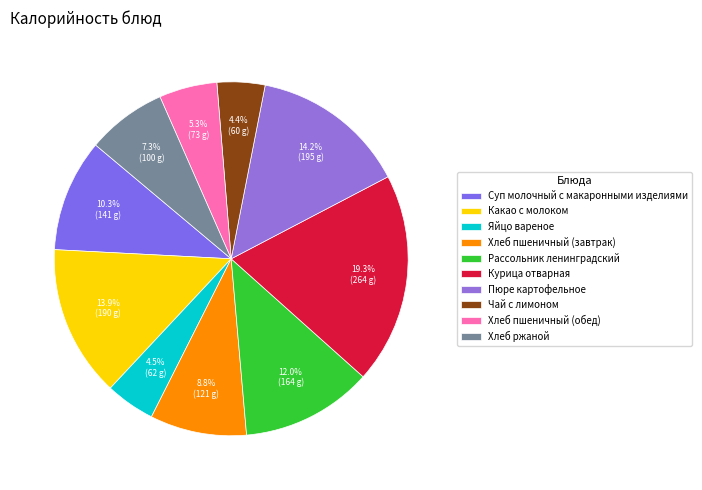

Approximately how many times larger is the value at Хлеб ржаной compared to Курица отварная?

0.4